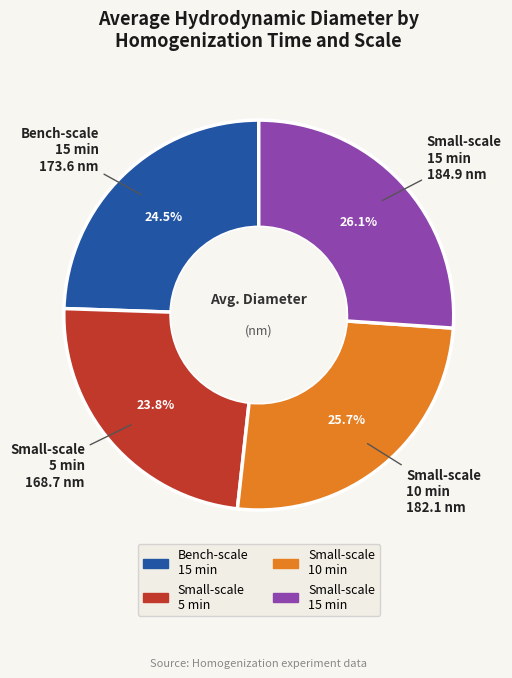

Does any single category account for the majority?

No